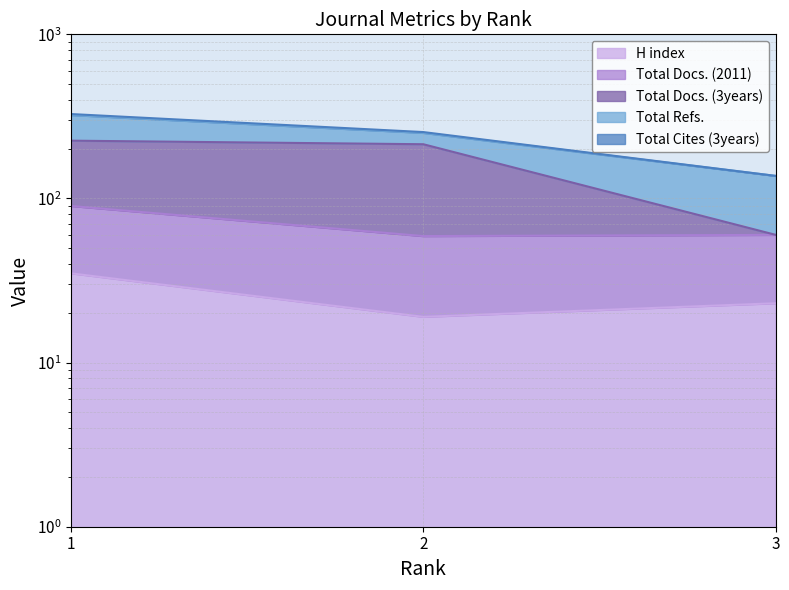

What is the highest value of the Total Docs. (2011) series?

90.0